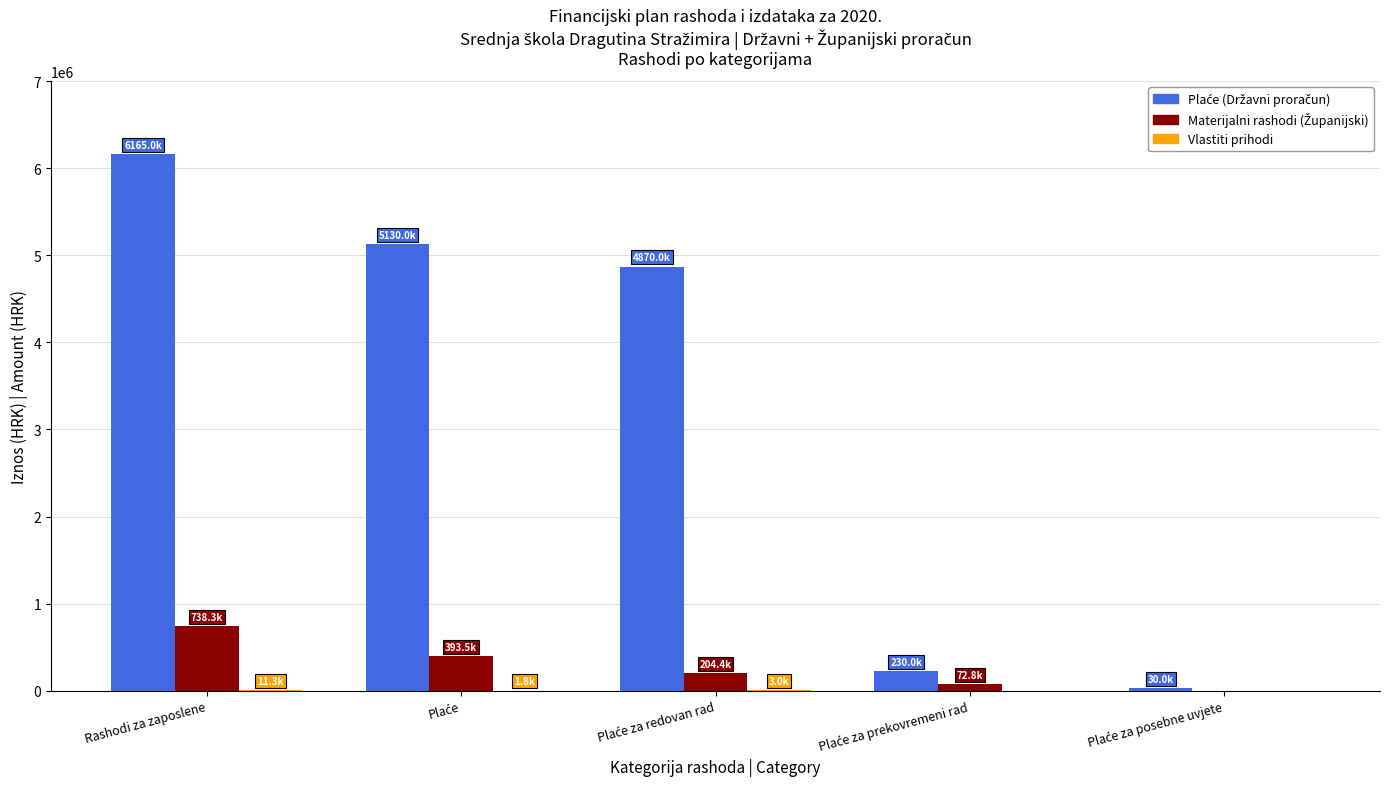

Are the bars horizontal?

No